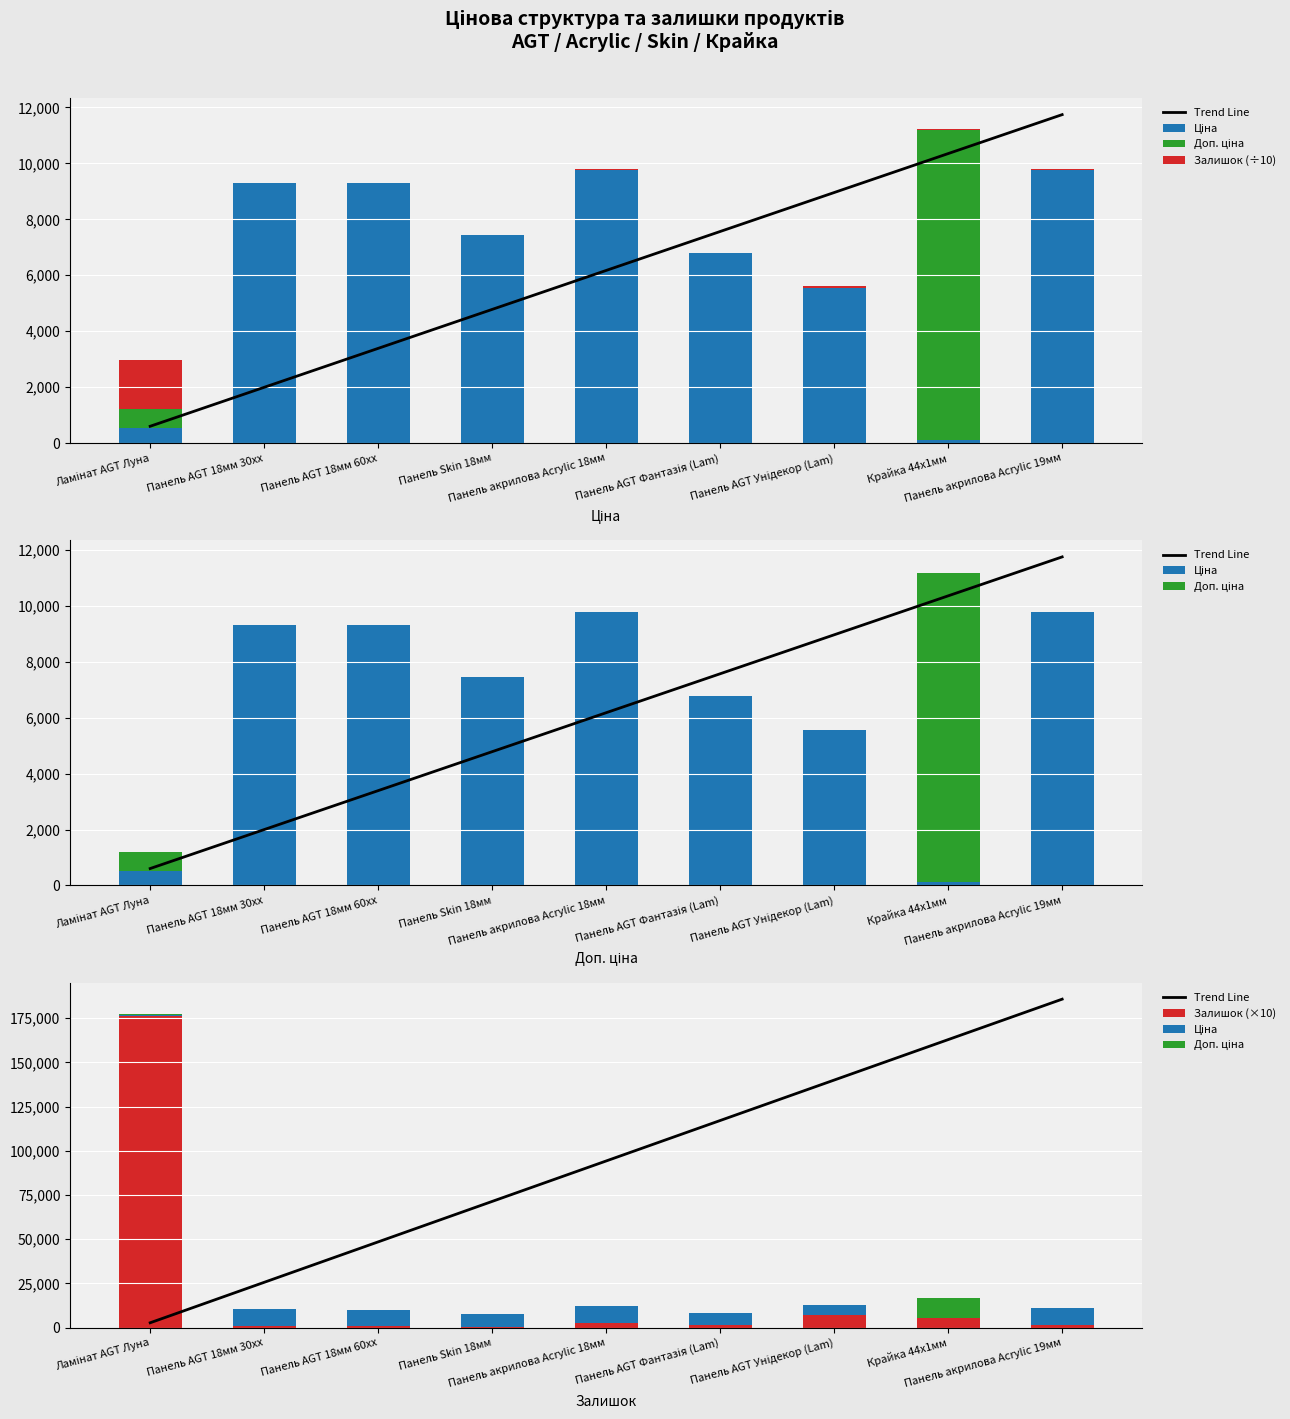

True or false: Залишок (÷10) has a value of 97.3 at Крайка 44x1мм.

False